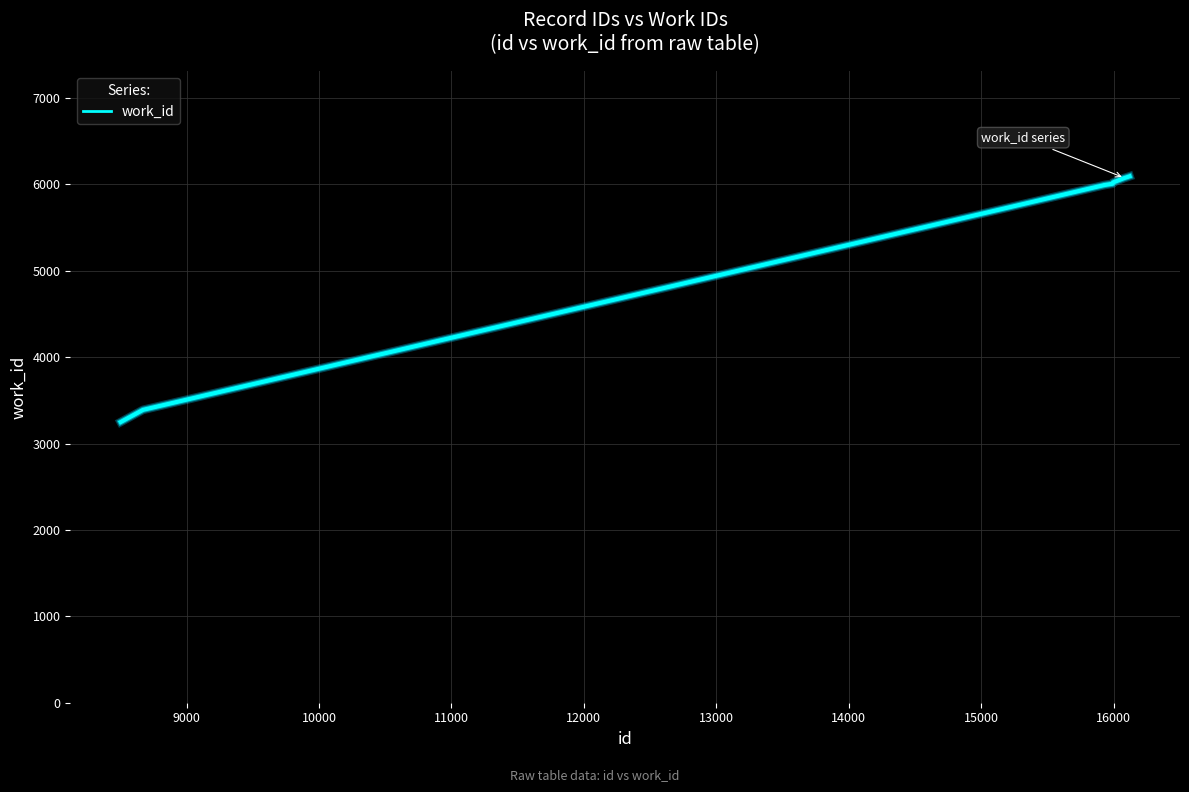

What is the difference between the maximum and second lowest values?

2706